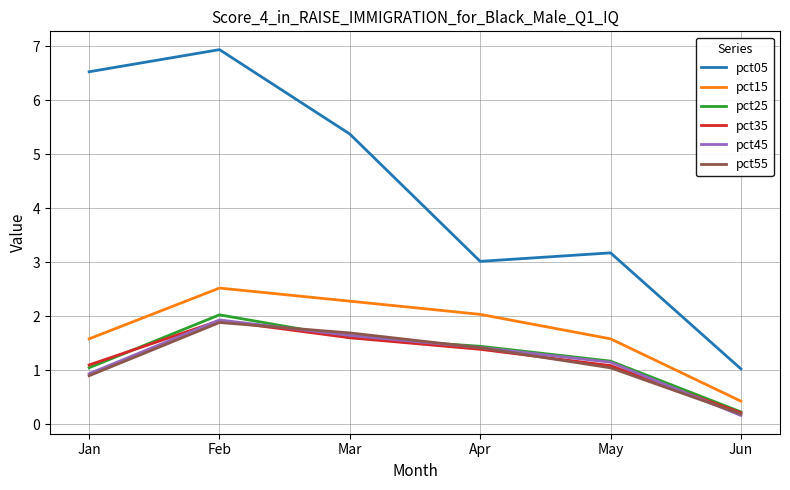

At which label does pct55 reach its minimum?

Jun